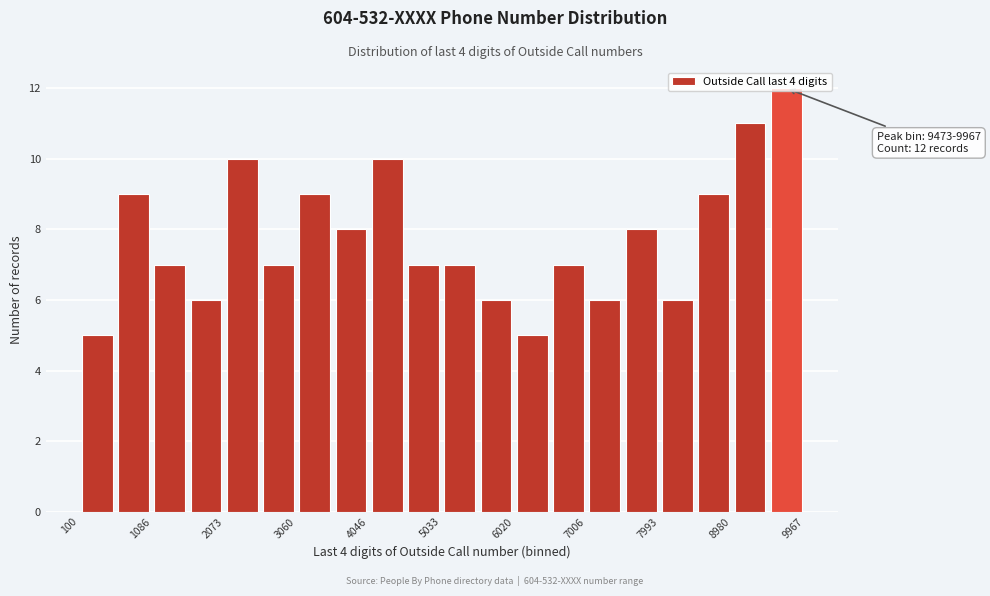

Which range on the x-axis has the tallest bar?

9500 to 10000